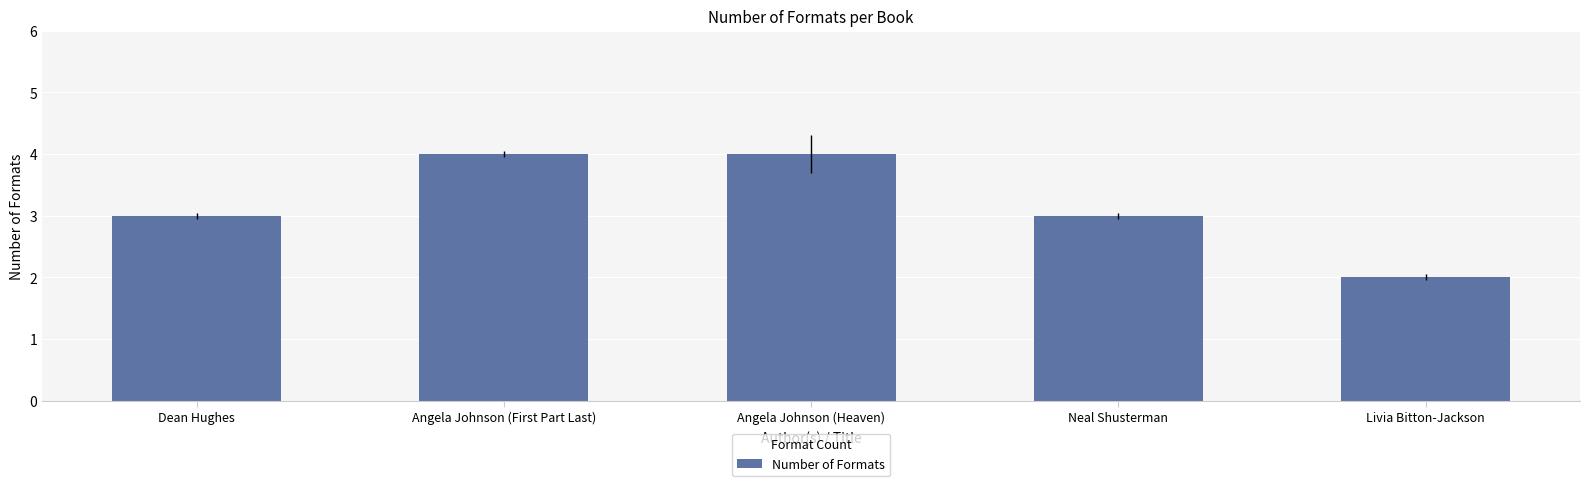

Reading right to left, transcribe all the data shown in this chart.

Livia Bitton-Jackson=2	Neal Shusterman=3	Angela Johnson (Heaven)=4	Angela Johnson (First Part Last)=4	Dean Hughes=3